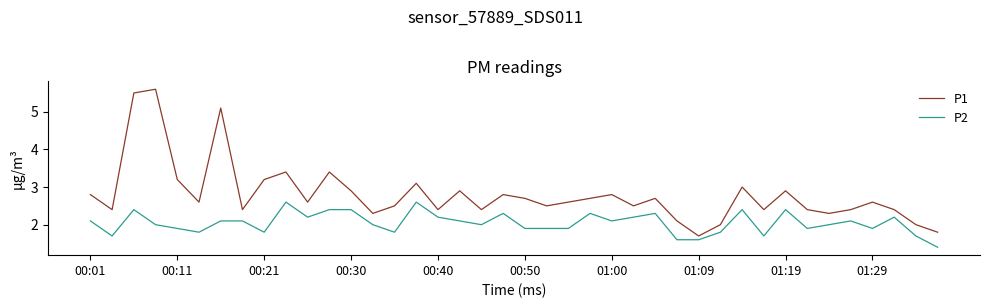

Rank the series by their average value, from highest to lowest.

P1, P2